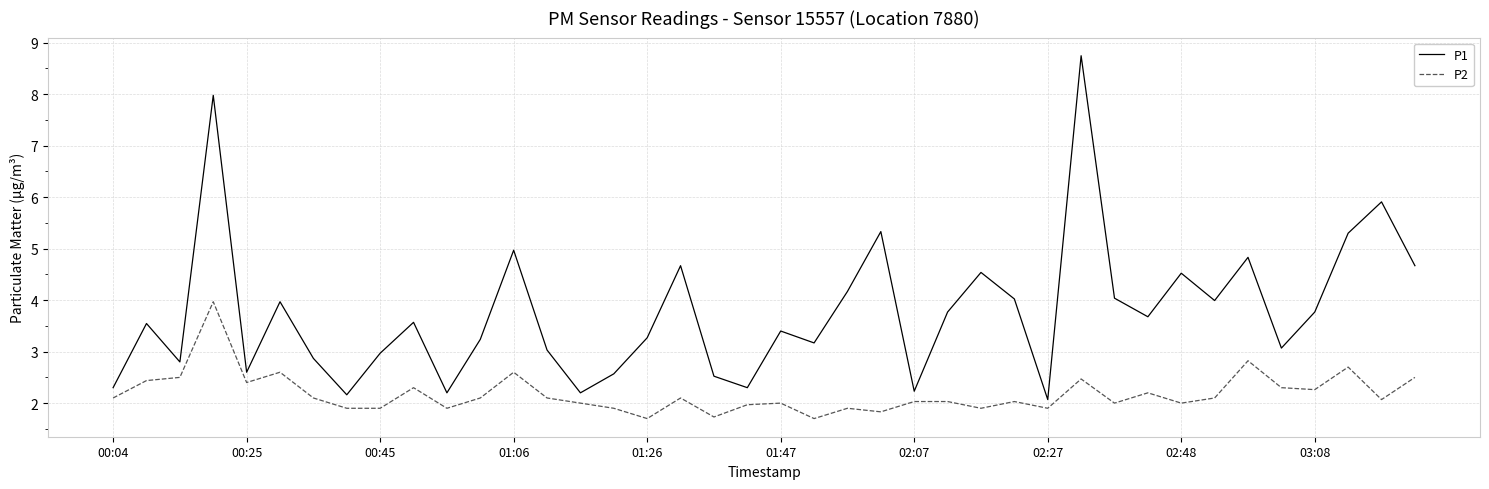

What is the maximum value shown in the chart?

8.7